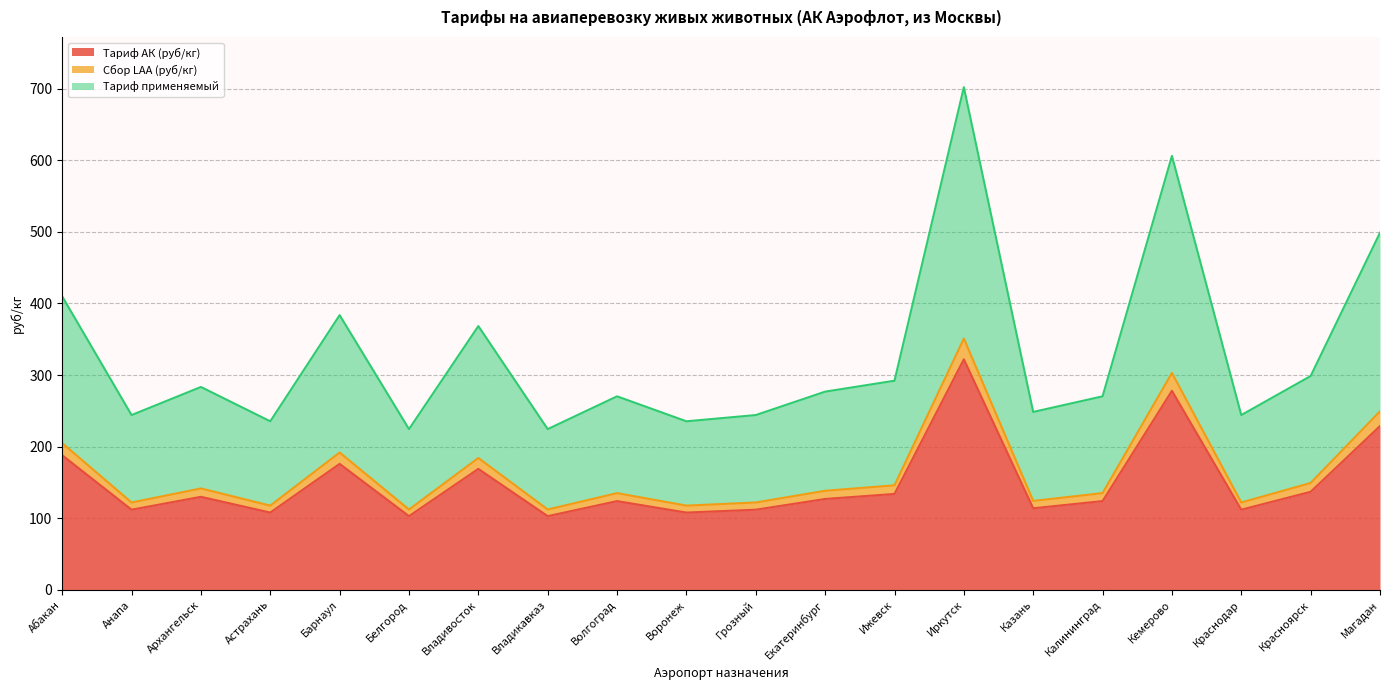

At Воронеж, list the series in order from largest to smallest.

Тариф применяемый, Сбор LAA (руб/кг), Тариф АК (руб/кг)